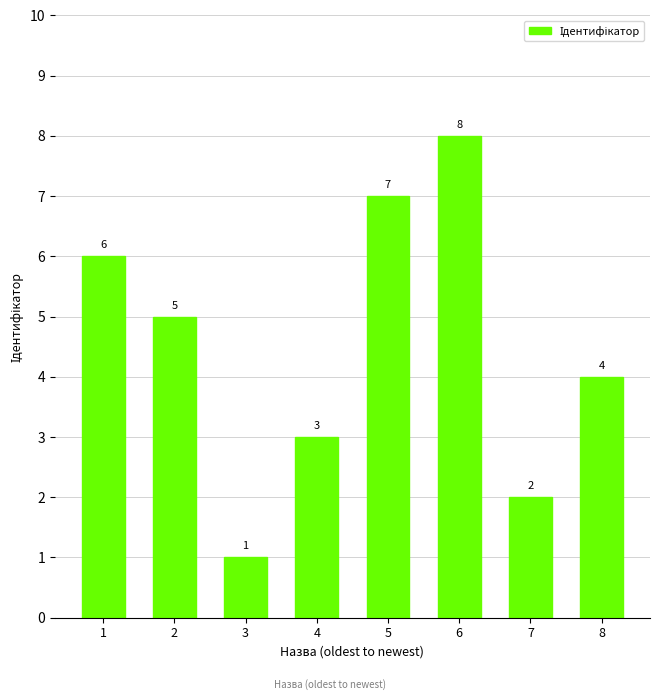

Rank the categories by value from highest to lowest.

6, 5, 1, 2, 8, 4, 7, 3